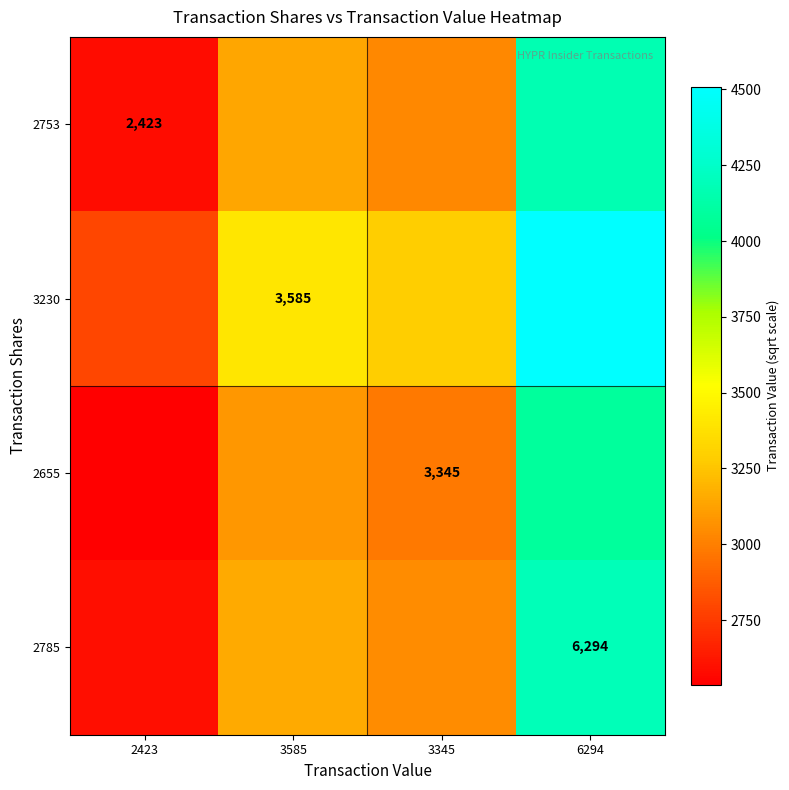

Rank the categories by 2753 value from highest to lowest.

6294, 3585, 3345, 2423